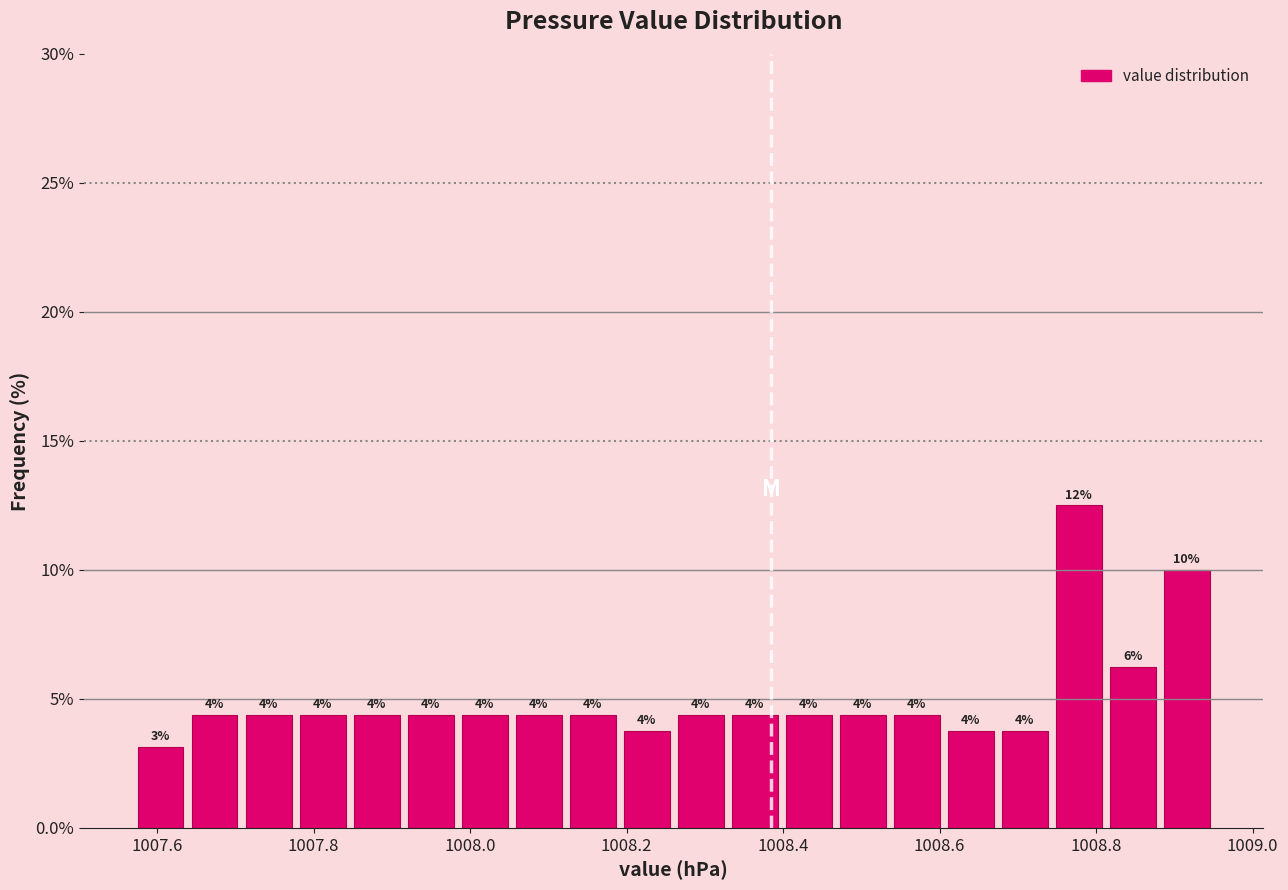

Around what value on the x-axis is the tallest bar? Give the approximate position of its centre, as read against the axis.

1008.78